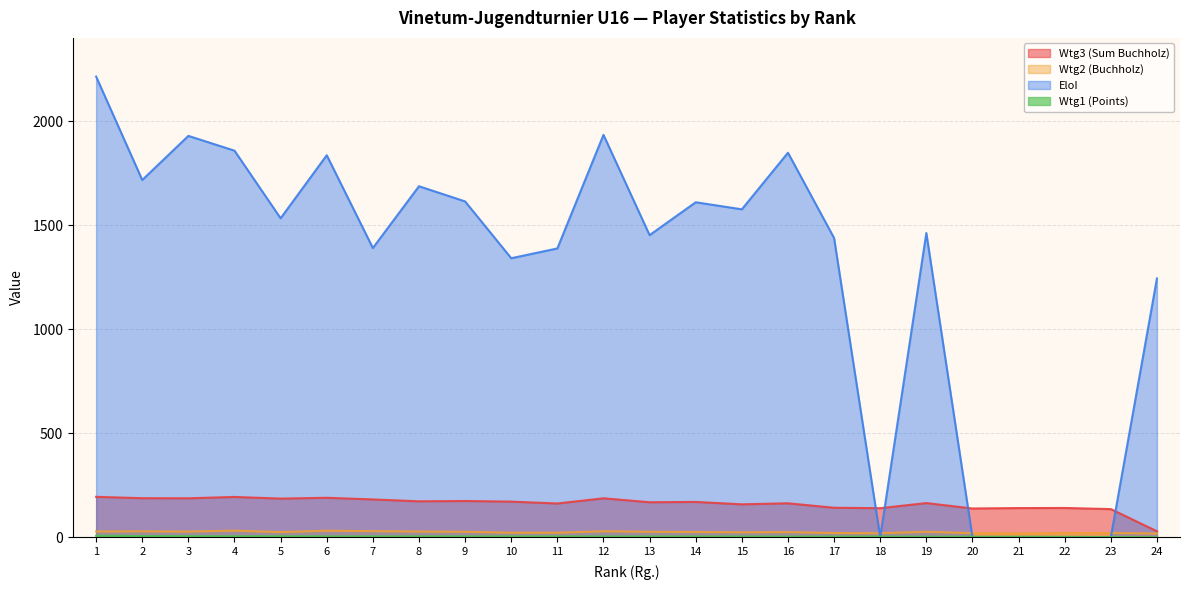

Where is Wtg1 (Points) nearest to the value 3?

16